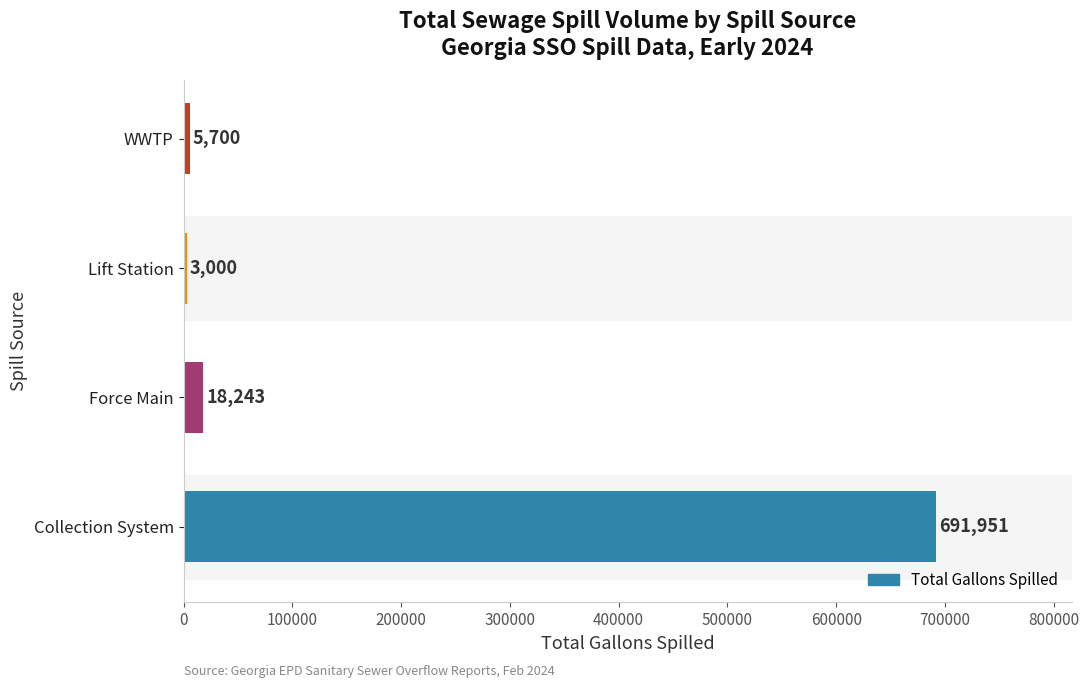

What is the difference between the second highest and minimum values?

15243